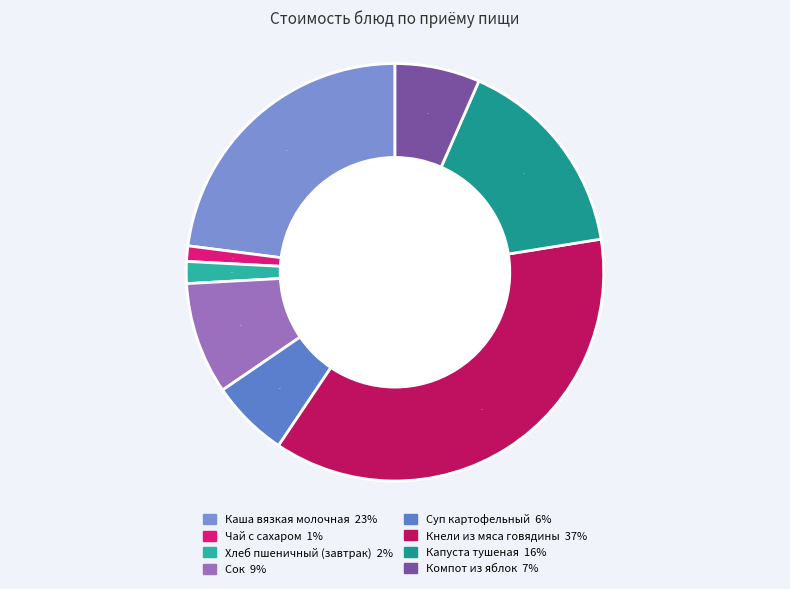

To the nearest percent, what is the combined percentage of Каша вязкая молочная and Хлеб пшеничный (завтрак)?

25%